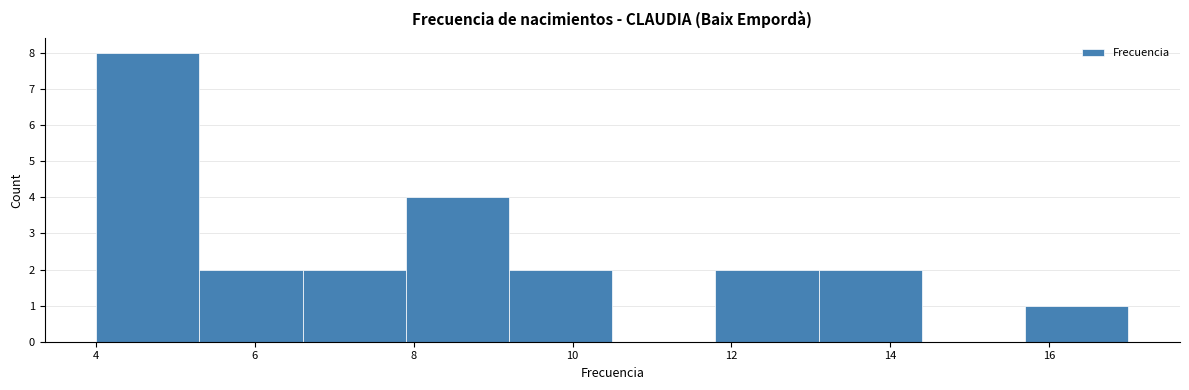

Reading left to right, list every bar in this chart as the range it spans on the x-axis followed by its height. Neither the bar edges nor the heights are printed on the chart, so give them approximately, as read against the axes.

4.0 to 5.3: 8
5.3 to 6.6: 2
6.6 to 7.9: 2
7.9 to 9.2: 4
9.2 to 10.5: 2
10.5 to 11.8: 0
11.8 to 13.1: 2
13.1 to 14.4: 2
14.4 to 15.7: 0
15.7 to 17.0: 1